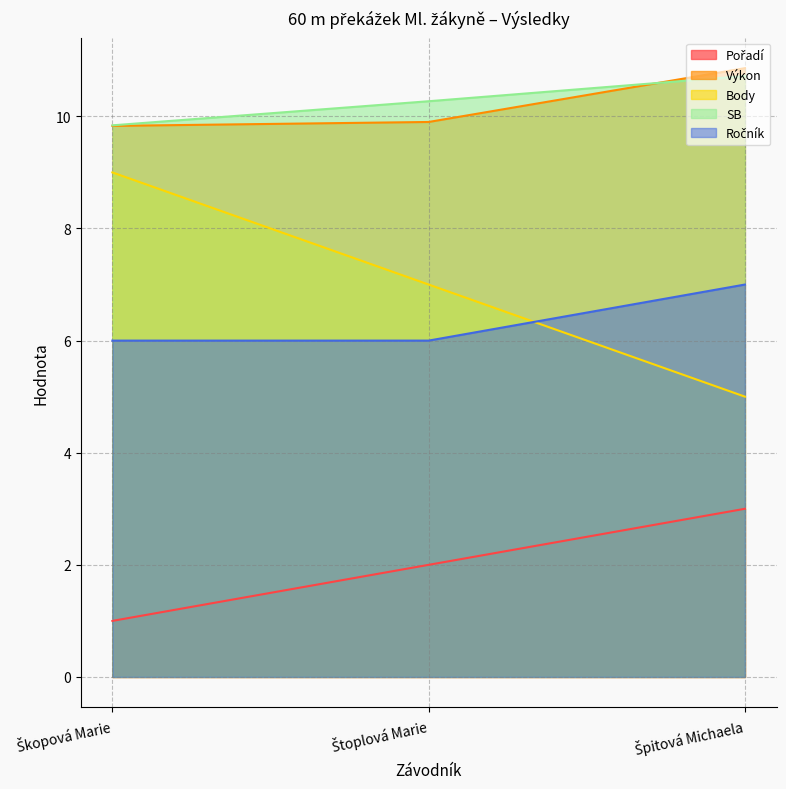

List the labels in order of Body value, smallest first.

Špitová Michaela, Štoplová Marie, Škopová Marie